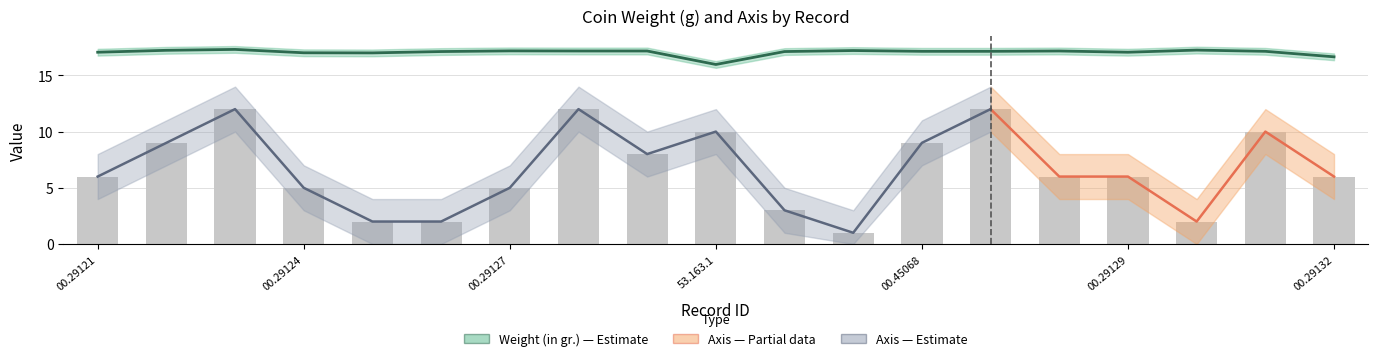

Does the chart contain stacked bars?

No